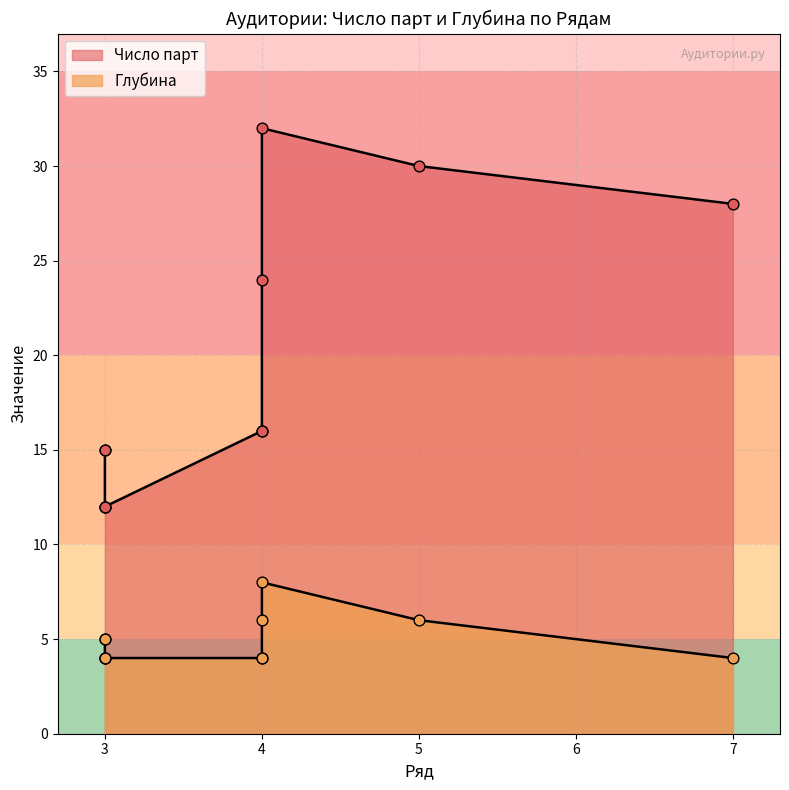

Which series has the largest Y range (max minus min)?

Число парт